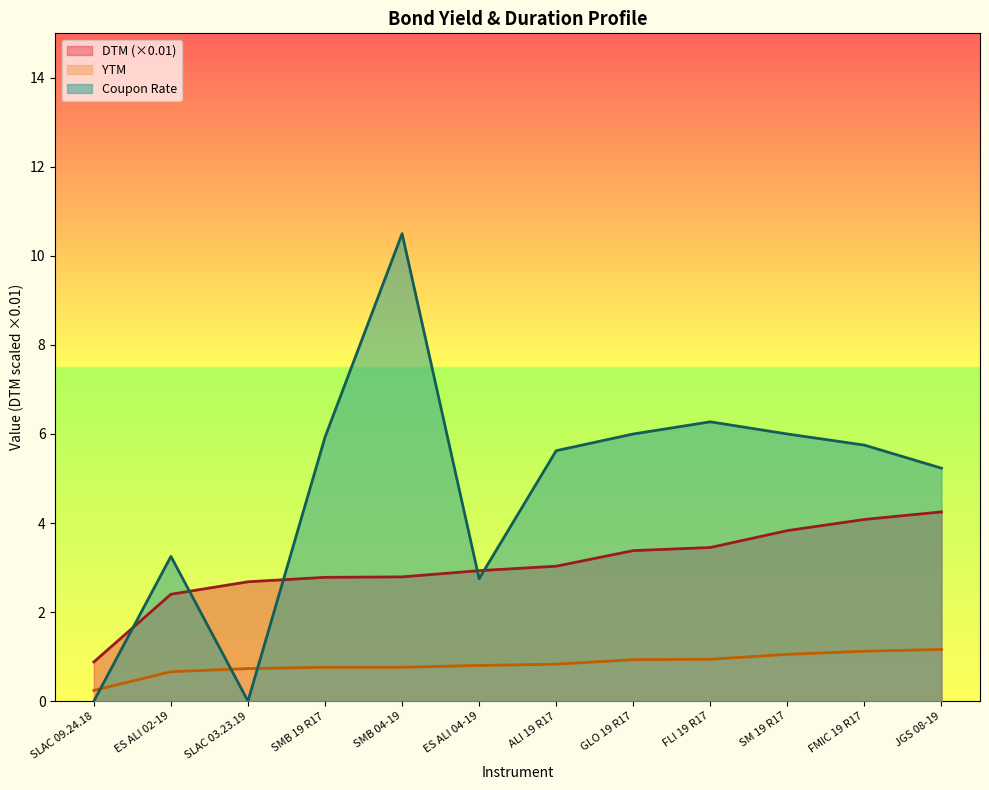

True or false: Coupon Rate and DTM intersect in this chart.

True